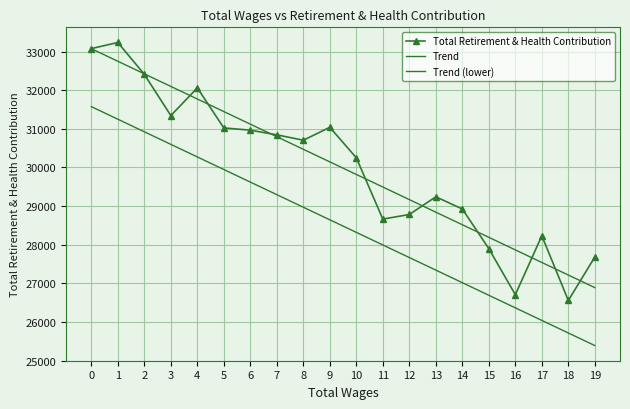

At which label is Trend closest to 29981?

10